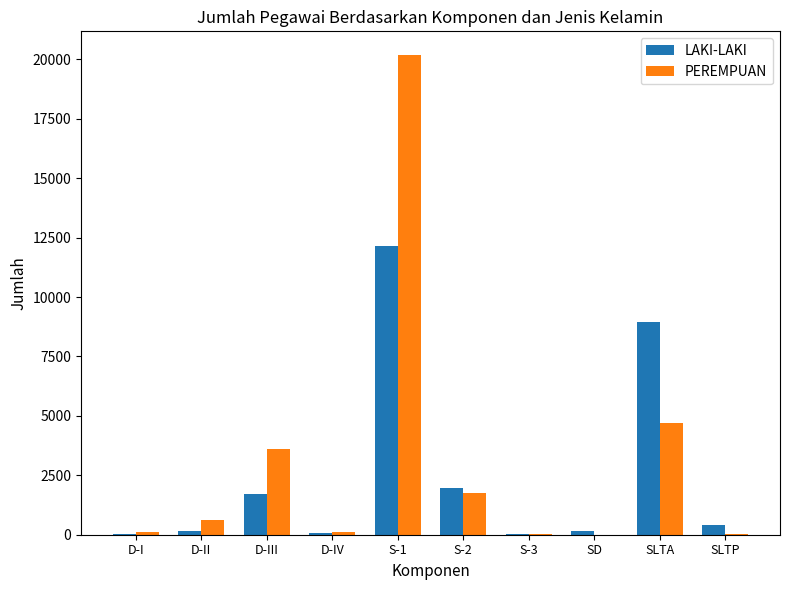

At which label does LAKI-LAKI reach its peak?

S-1